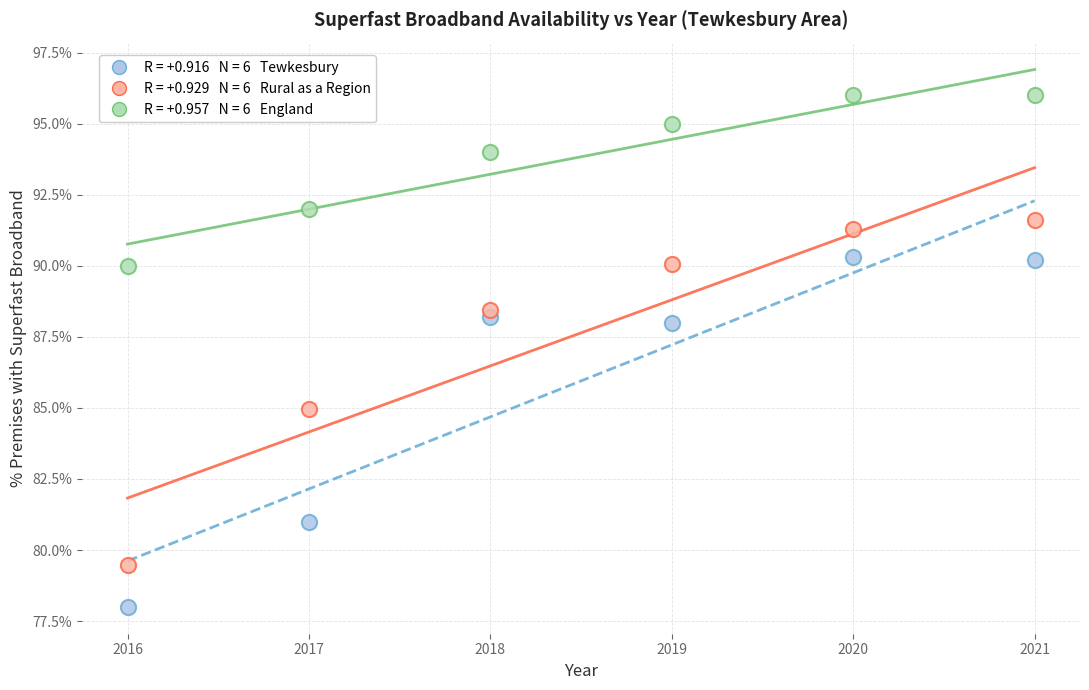

Across all data points, what is the range of X values (max minus min)?

5.0